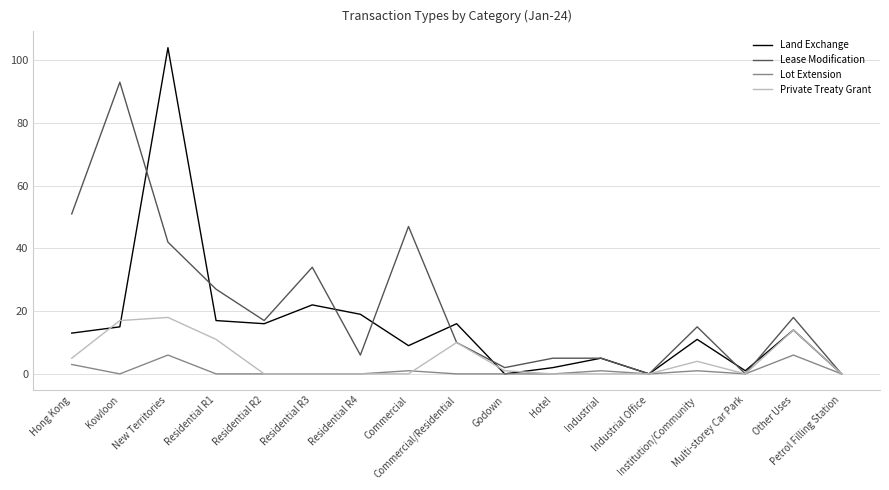

List the series in order of their overall mean, lowest first.

Lot Extension, Private Treaty Grant, Land Exchange, Lease Modification